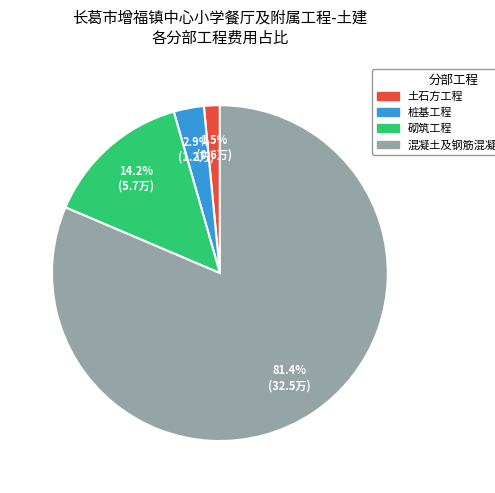

To the nearest percent, what is the difference between the largest and smallest slice percentages?

80%